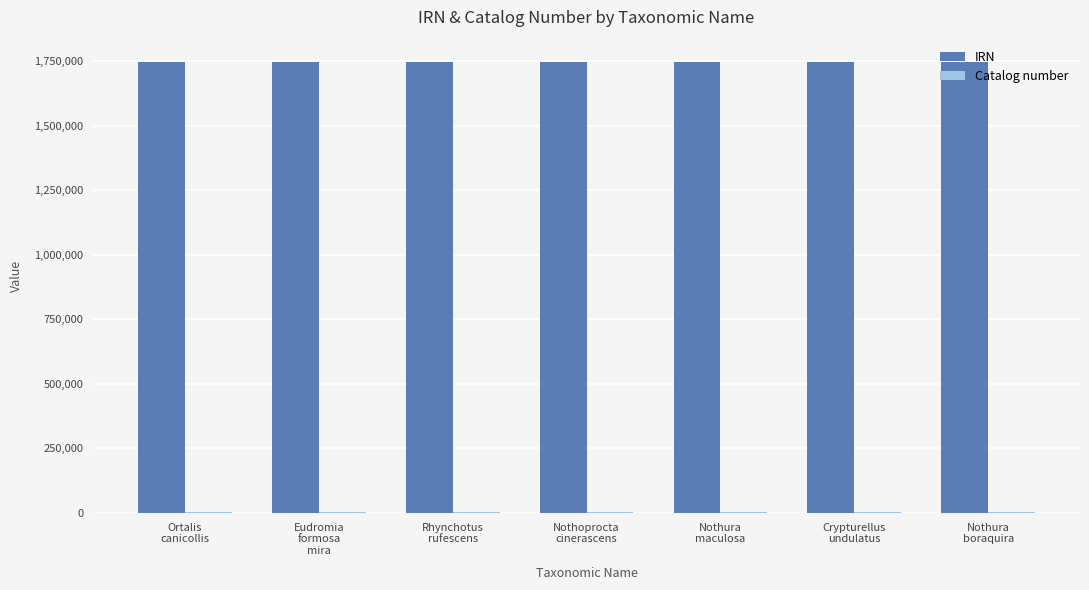

The value of IRN at Nothura
boraquira is 1746089. True or false?

True